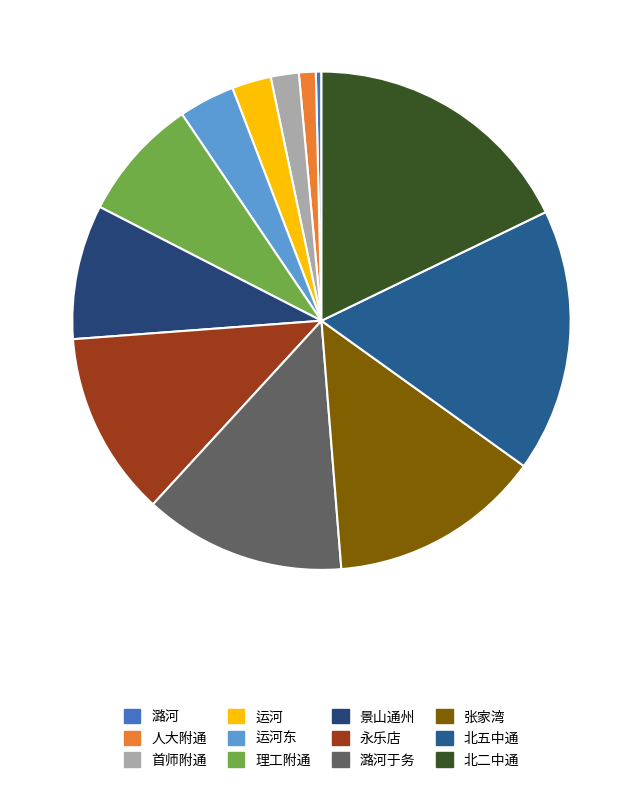

How many segments does this pie chart have?

12